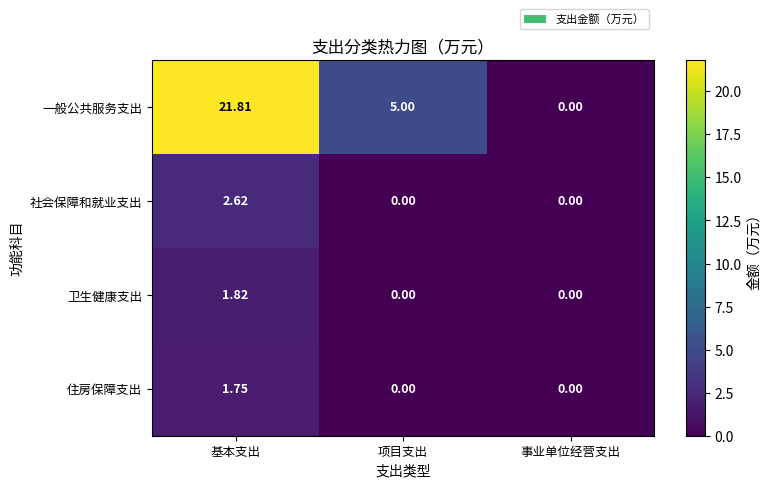

Count the number of data series in this chart.

4